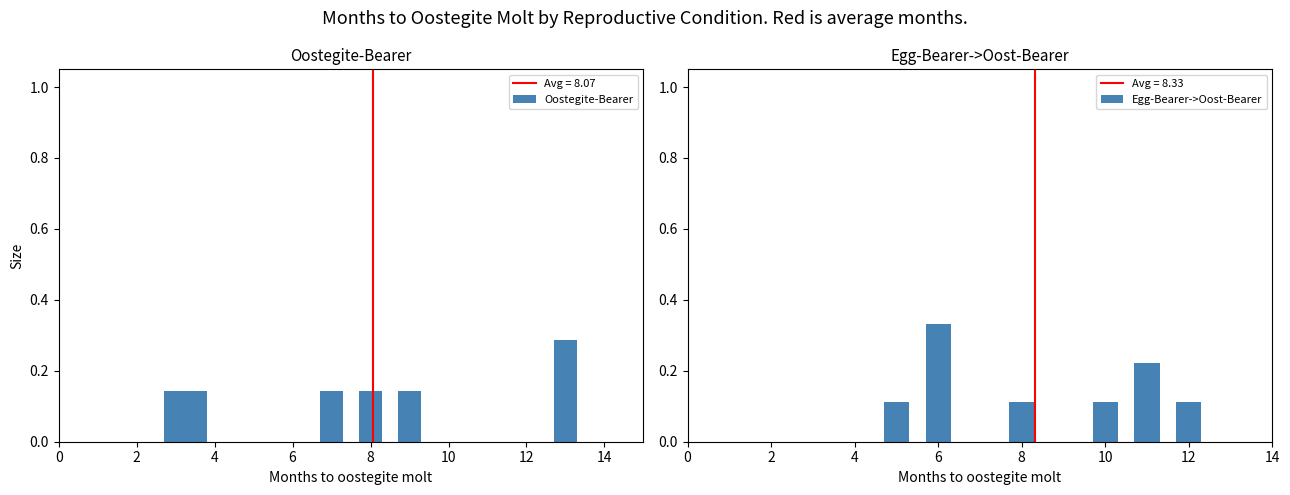

Count the Oostegite-Bearer values in the range 0 to 1.

6